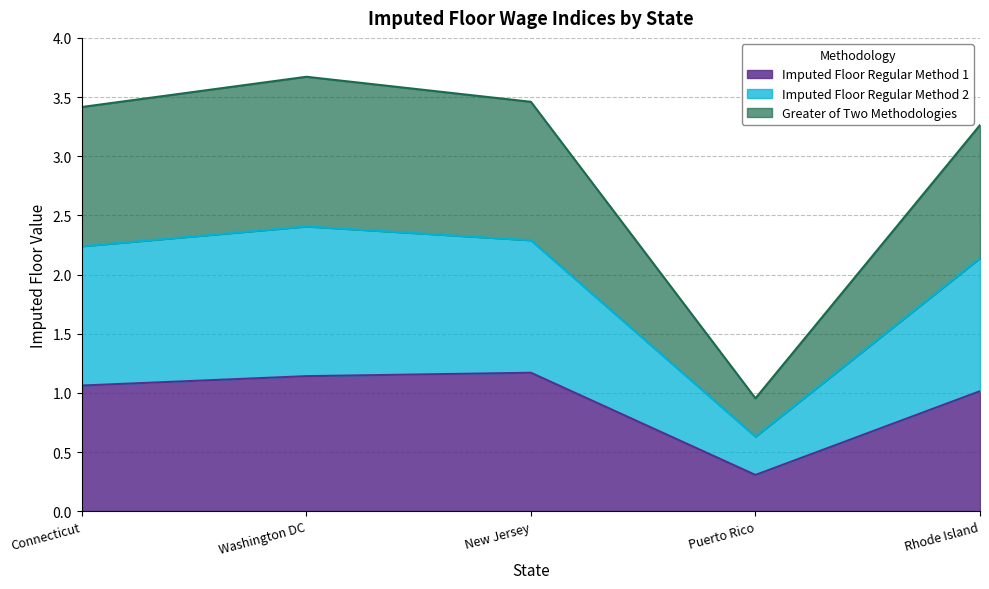

What is the maximum value for Imputed Floor Regular Method 1?

1.2